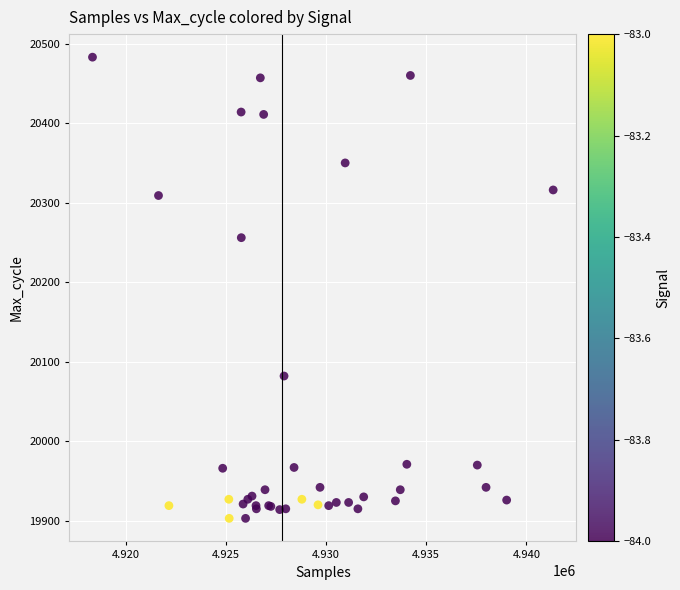

What Y value in the scatter plot is closest to 20193?

20256